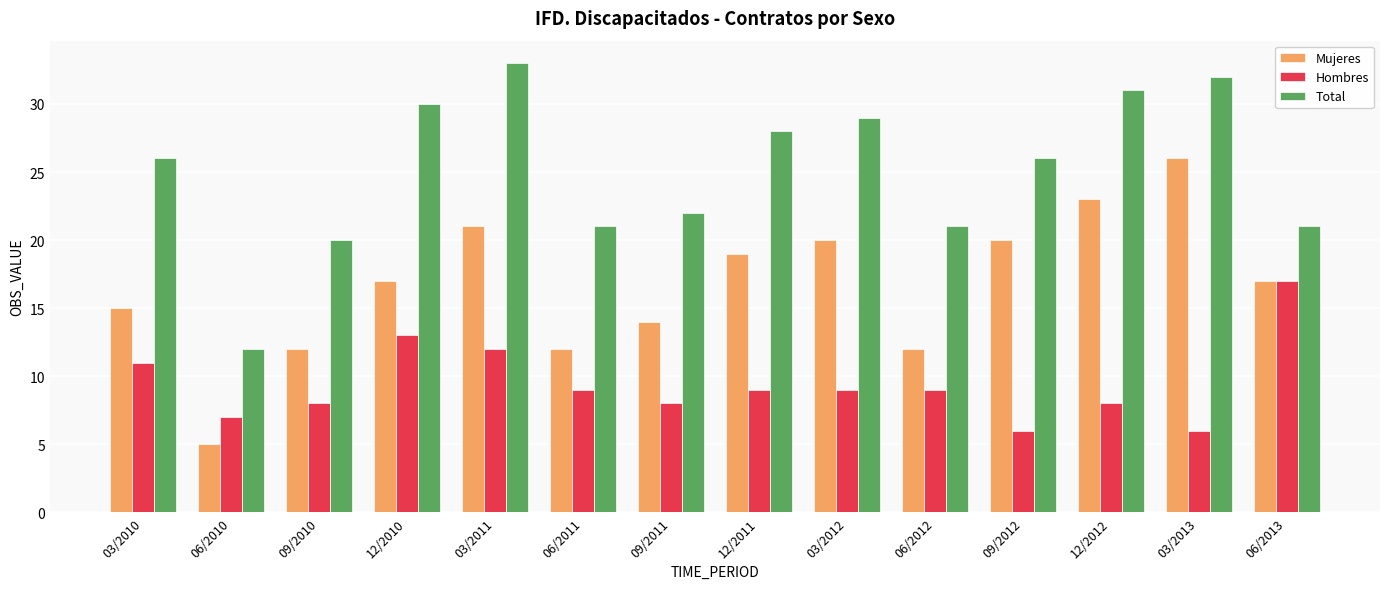

Rank the series by their average value, from highest to lowest.

Total, Mujeres, Hombres